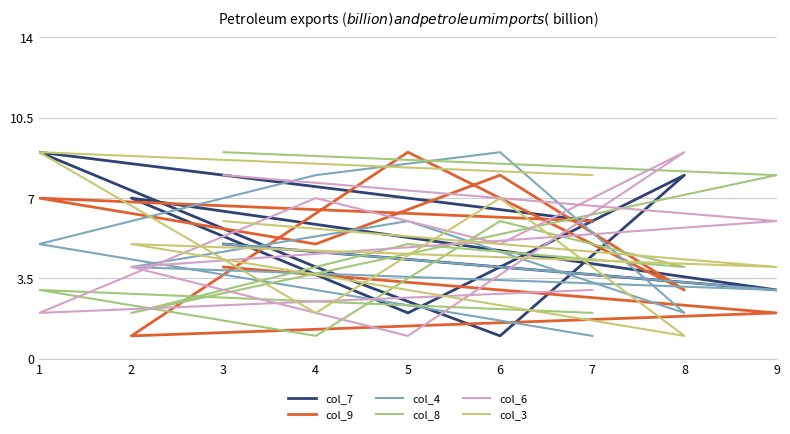

Which category has the lowest value in the col_4 series?

7